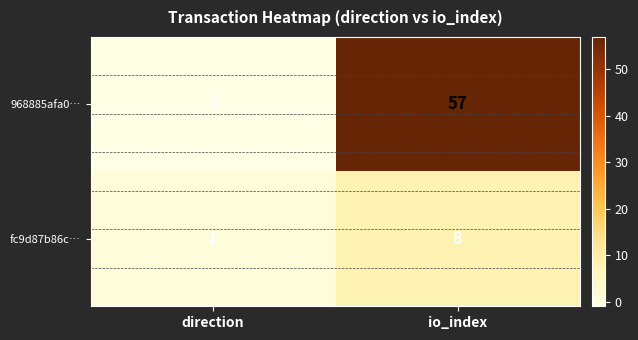

Which category has the lowest value across all series?

direction